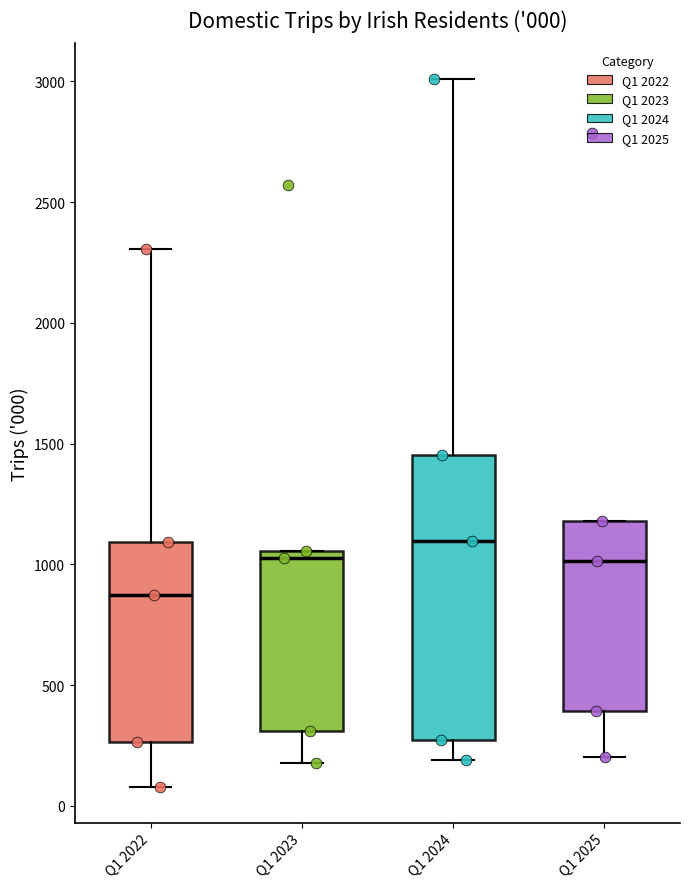

Which box has the highest median line?

Q1 2024